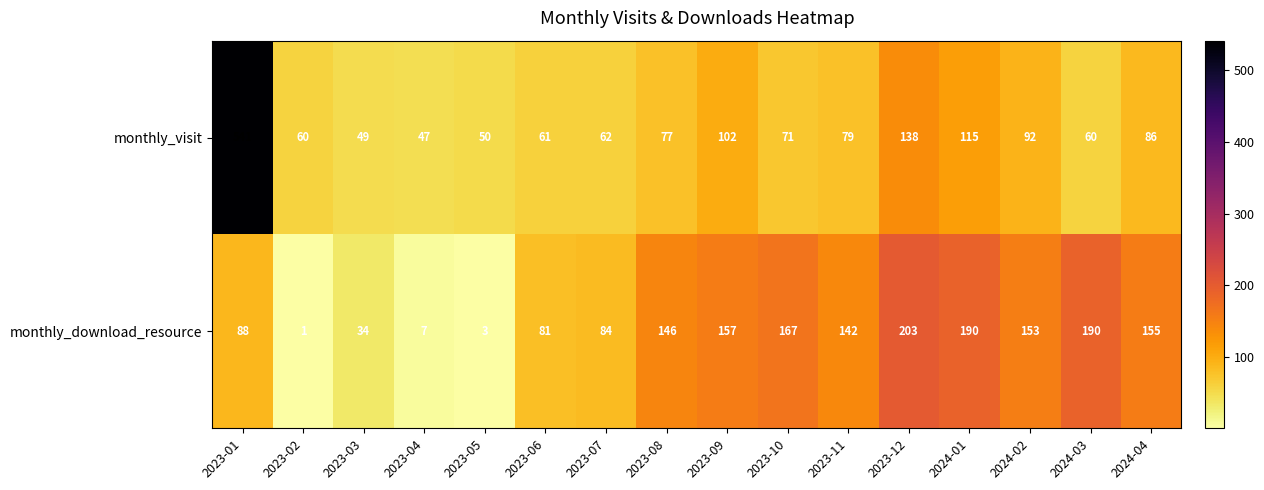

Is it true that monthly_download_resource equals 142 at 2023-11?

True